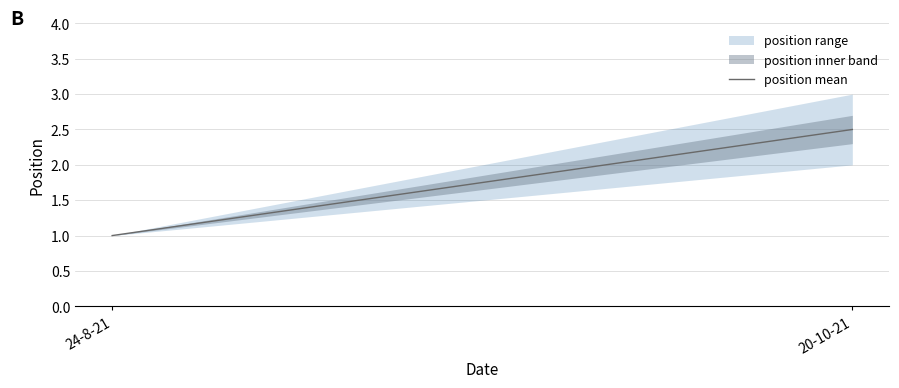

Reading right to left, extract all data points from this chart.

20-10-21=2.5	24-8-21=1.0